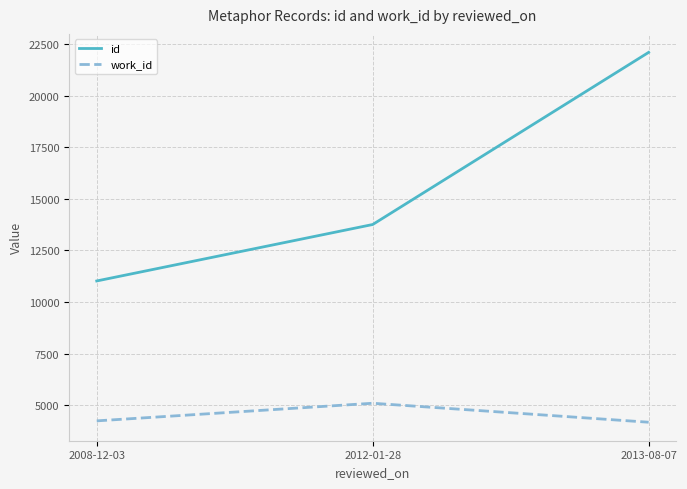

The work_id series shows 5931 at 2008-12-03. True or false?

False